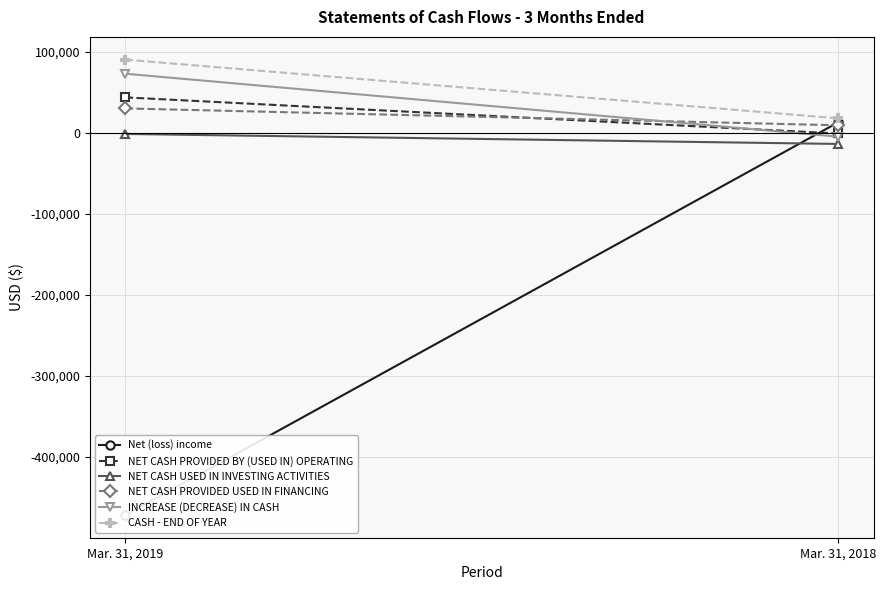

What is the value of the INCREASE (DECREASE) IN CASH point at the 1st from the left?

73199